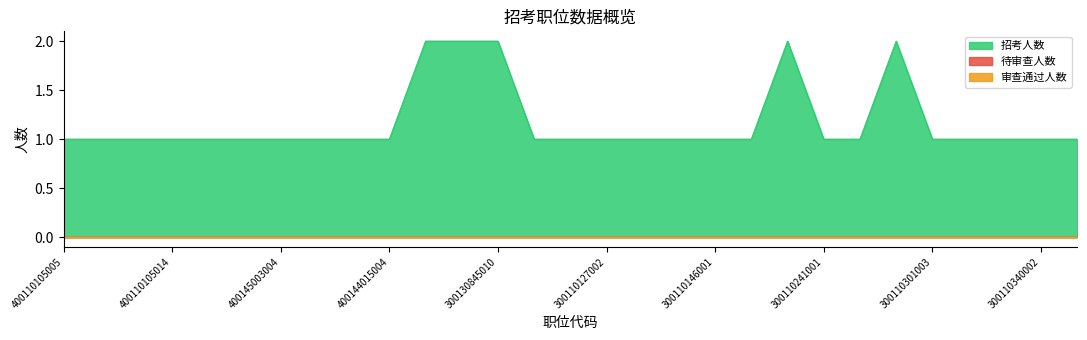

List the labels in order of 审查通过人数 value, smallest first.

400110105005, 400110105002, 400110105001, 400110105014, 400110105012, 400149005002, 400145003004, 400144008004, 400144006004, 400144015004, 300130841020, 300130845012, 300130845010, 300110005006, 300110127003, 300110127002, 300110141002, 300110147003, 300110146001, 300110161002, 300110203002, 300110241001, 300110280002, 300110286001, 300110301003, 300110321003, 300110321004, 300110340002, 300130860004